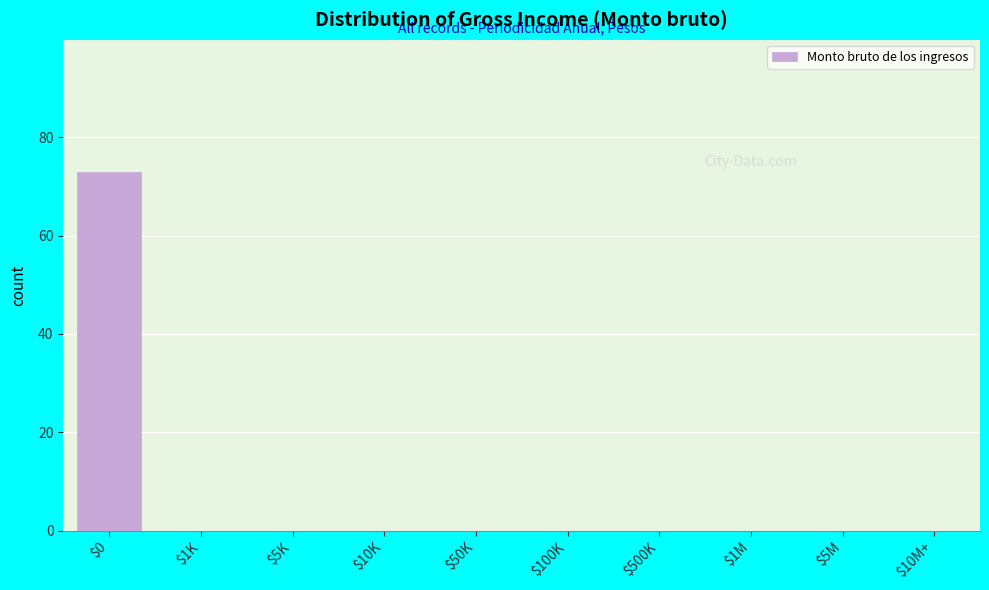

The value at $5K is -45. True or false?

False